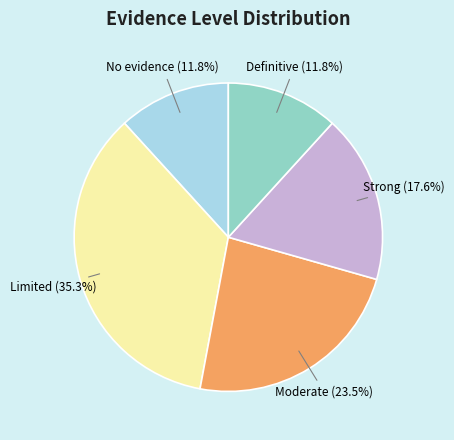

Is there a majority slice in this chart?

No